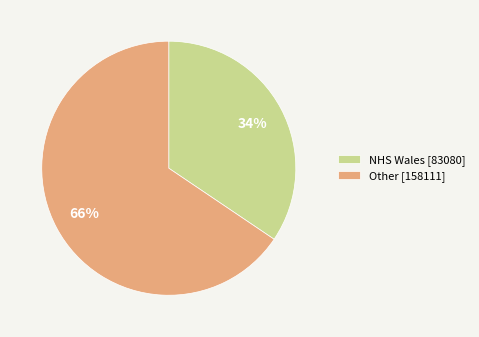

Rank the categories by value from lowest to highest.

NHS Wales, Other